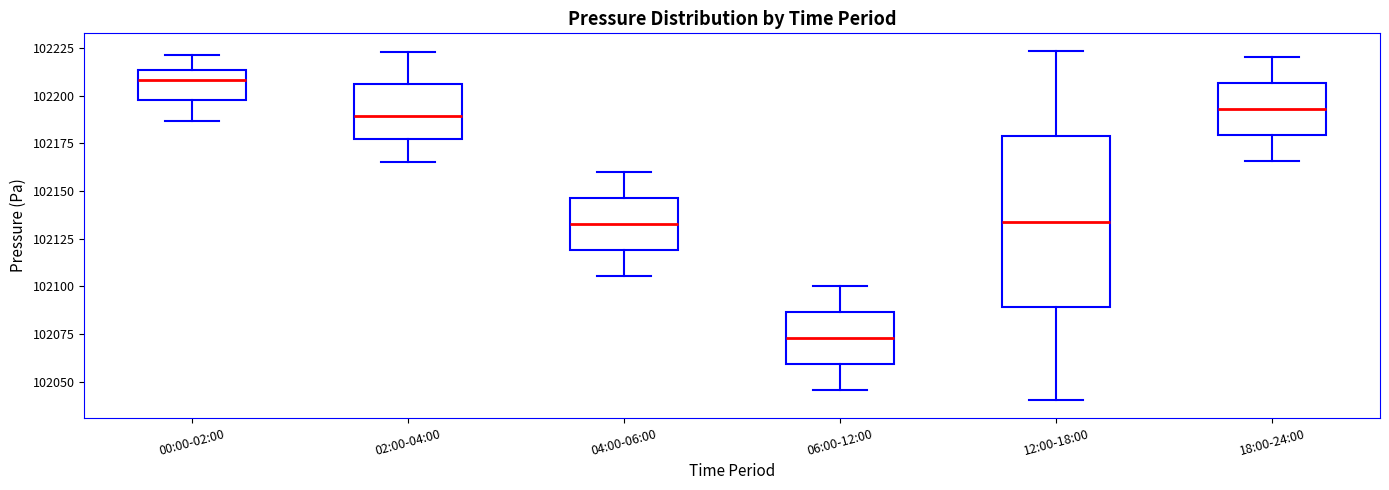

Reading left to right, transcribe this box plot: for each box, give where its median line is, the range the box spans, and where its two whiskers end, as read against the y-axis. The values are not printed on the chart, so give them approximately, as read against the axis.

00:00-02:00: median 102210, box 102200 to 102215, whiskers 102185 to 102220
02:00-04:00: median 102190, box 102175 to 102205, whiskers 102165 to 102225
04:00-06:00: median 102135, box 102120 to 102145, whiskers 102105 to 102160
06:00-12:00: median 102075, box 102060 to 102085, whiskers 102045 to 102100
12:00-18:00: median 102135, box 102090 to 102180, whiskers 102040 to 102225
18:00-24:00: median 102195, box 102180 to 102205, whiskers 102165 to 102220